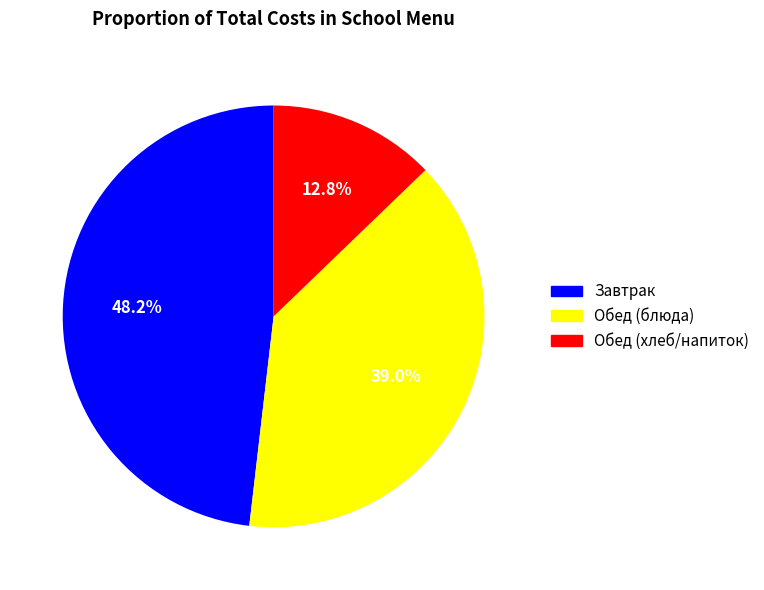

Is there a majority slice in this chart?

No